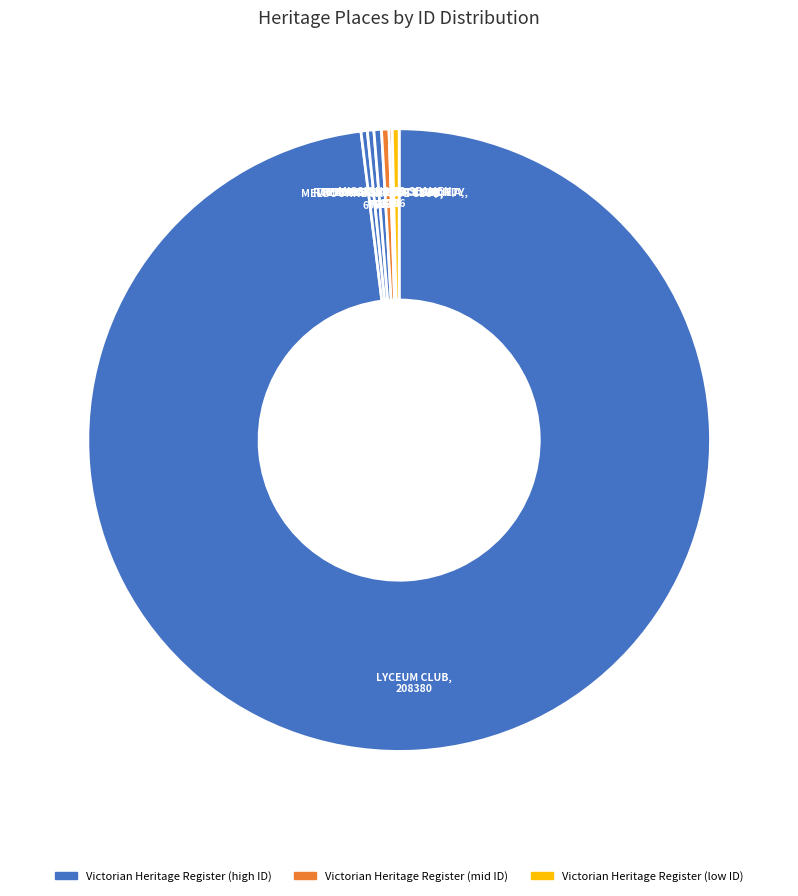

Does any single category account for the majority?

Yes